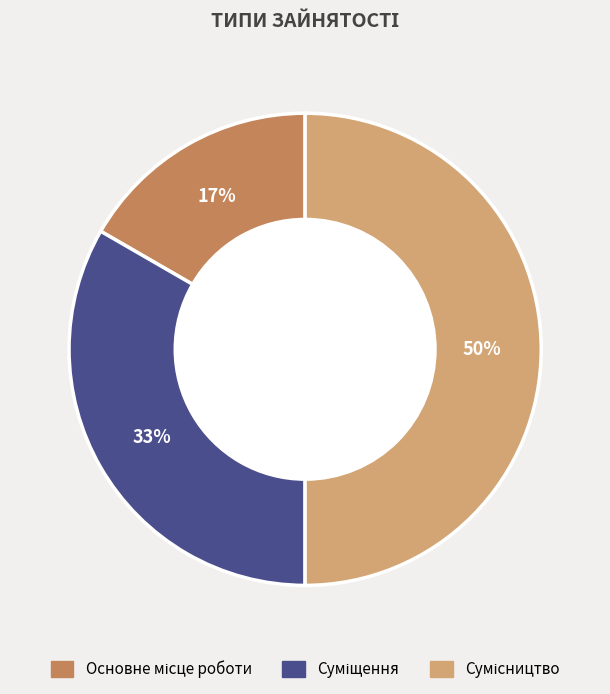

To the nearest percent, what is the average slice percentage?

33%